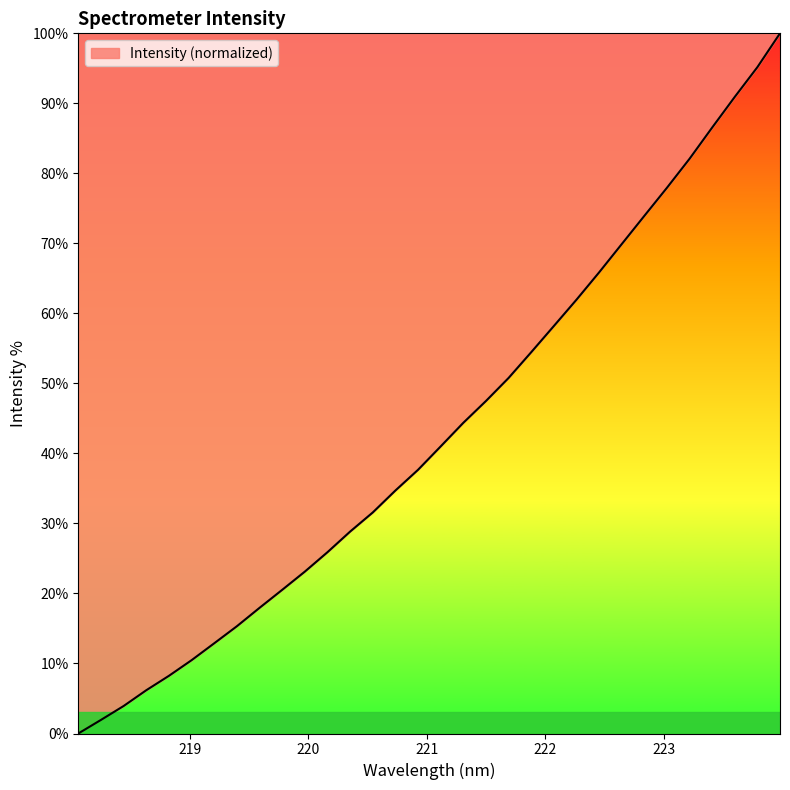

What is the maximum value shown in the chart?

100.0